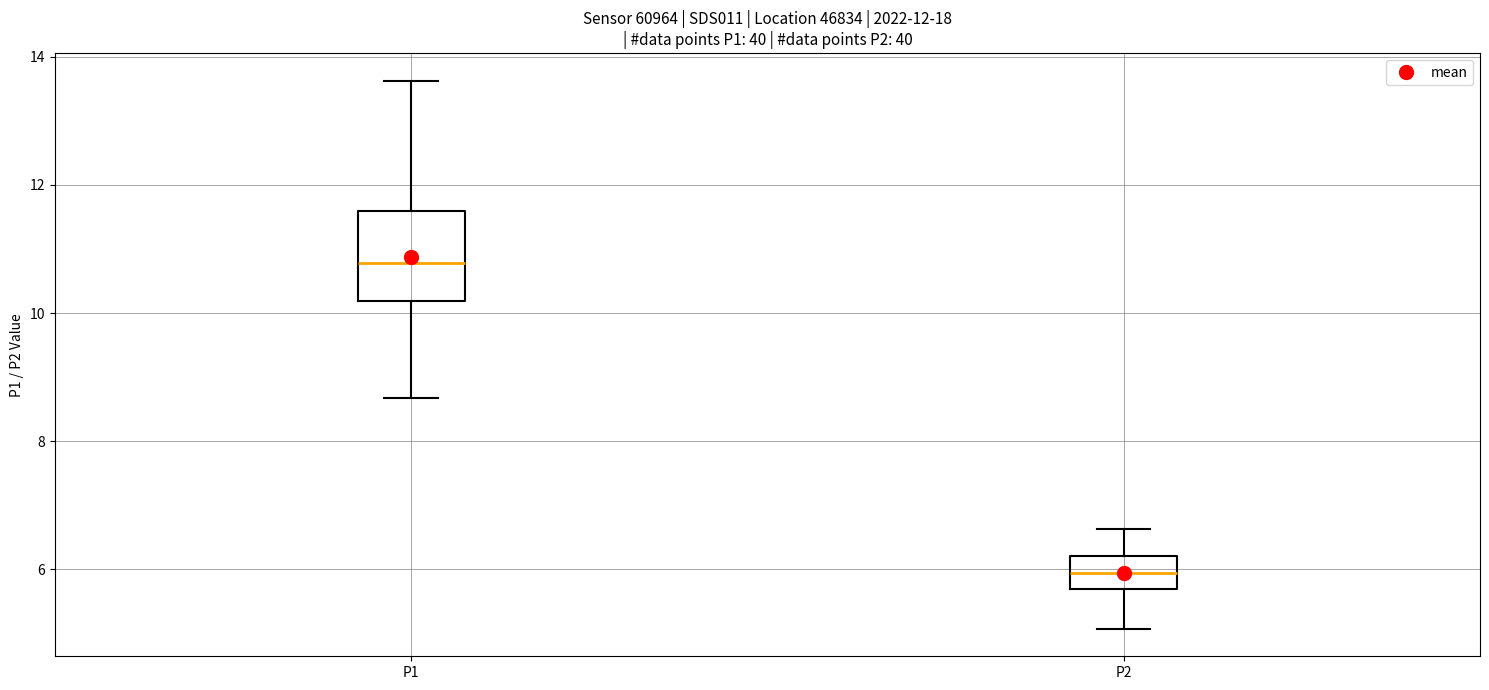

Which box's median line is the lowest?

P2